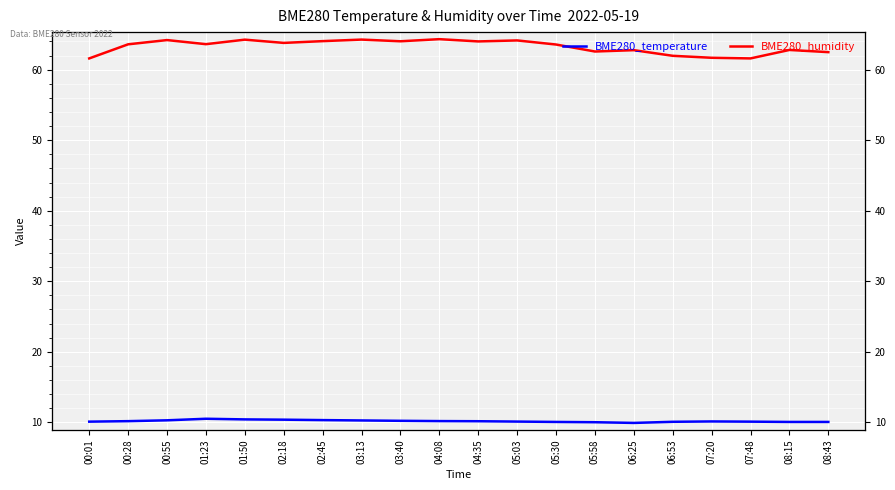

Reading left to right, list all the values displayed in this chart.

BME280_temperature: 00:01=10.1	00:28=10.2	00:55=10.3	01:23=10.5	01:50=10.4	02:18=10.4	02:45=10.3	03:13=10.3	03:40=10.2	04:08=10.2	04:35=10.2	05:03=10.1	05:30=10.1	05:58=10.0	06:25=9.9	06:53=10.1	07:20=10.1	07:48=10.1	08:15=10.1	08:43=10.1
BME280_humidity: 00:01=61.6	00:28=63.6	00:55=64.2	01:23=63.6	01:50=64.3	02:18=63.8	02:45=64.0	03:13=64.3	03:40=64.0	04:08=64.3	04:35=64.0	05:03=64.2	05:30=63.6	05:58=62.6	06:25=62.8	06:53=62.0	07:20=61.7	07:48=61.6	08:15=62.8	08:43=62.5